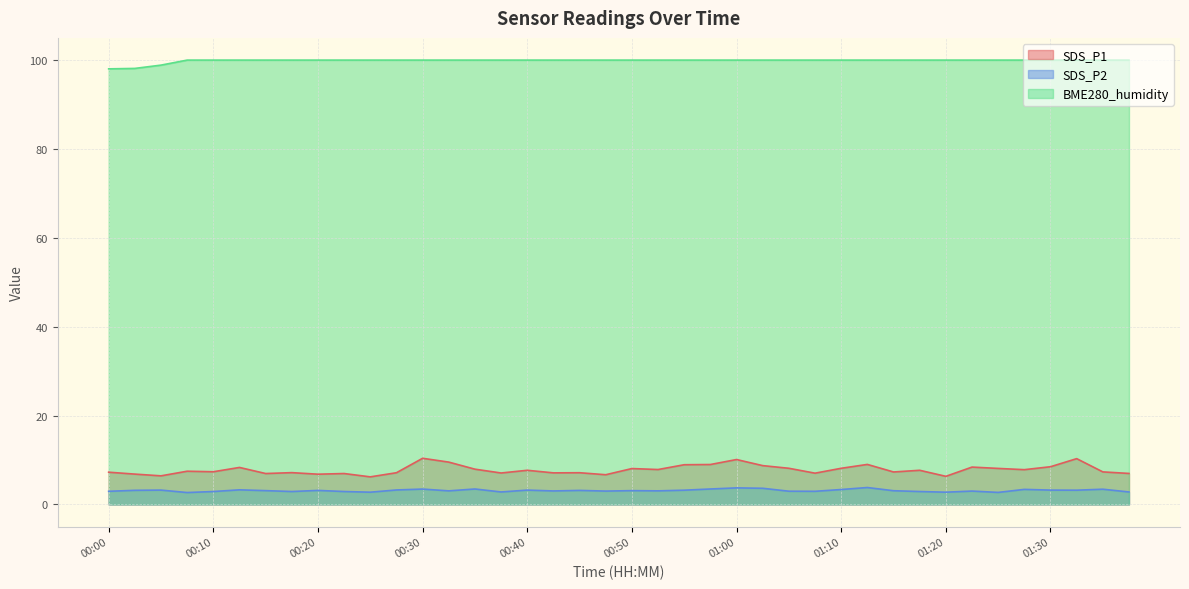

True or false: BME280_humidity has a value of 135.9 at 00:03.

False